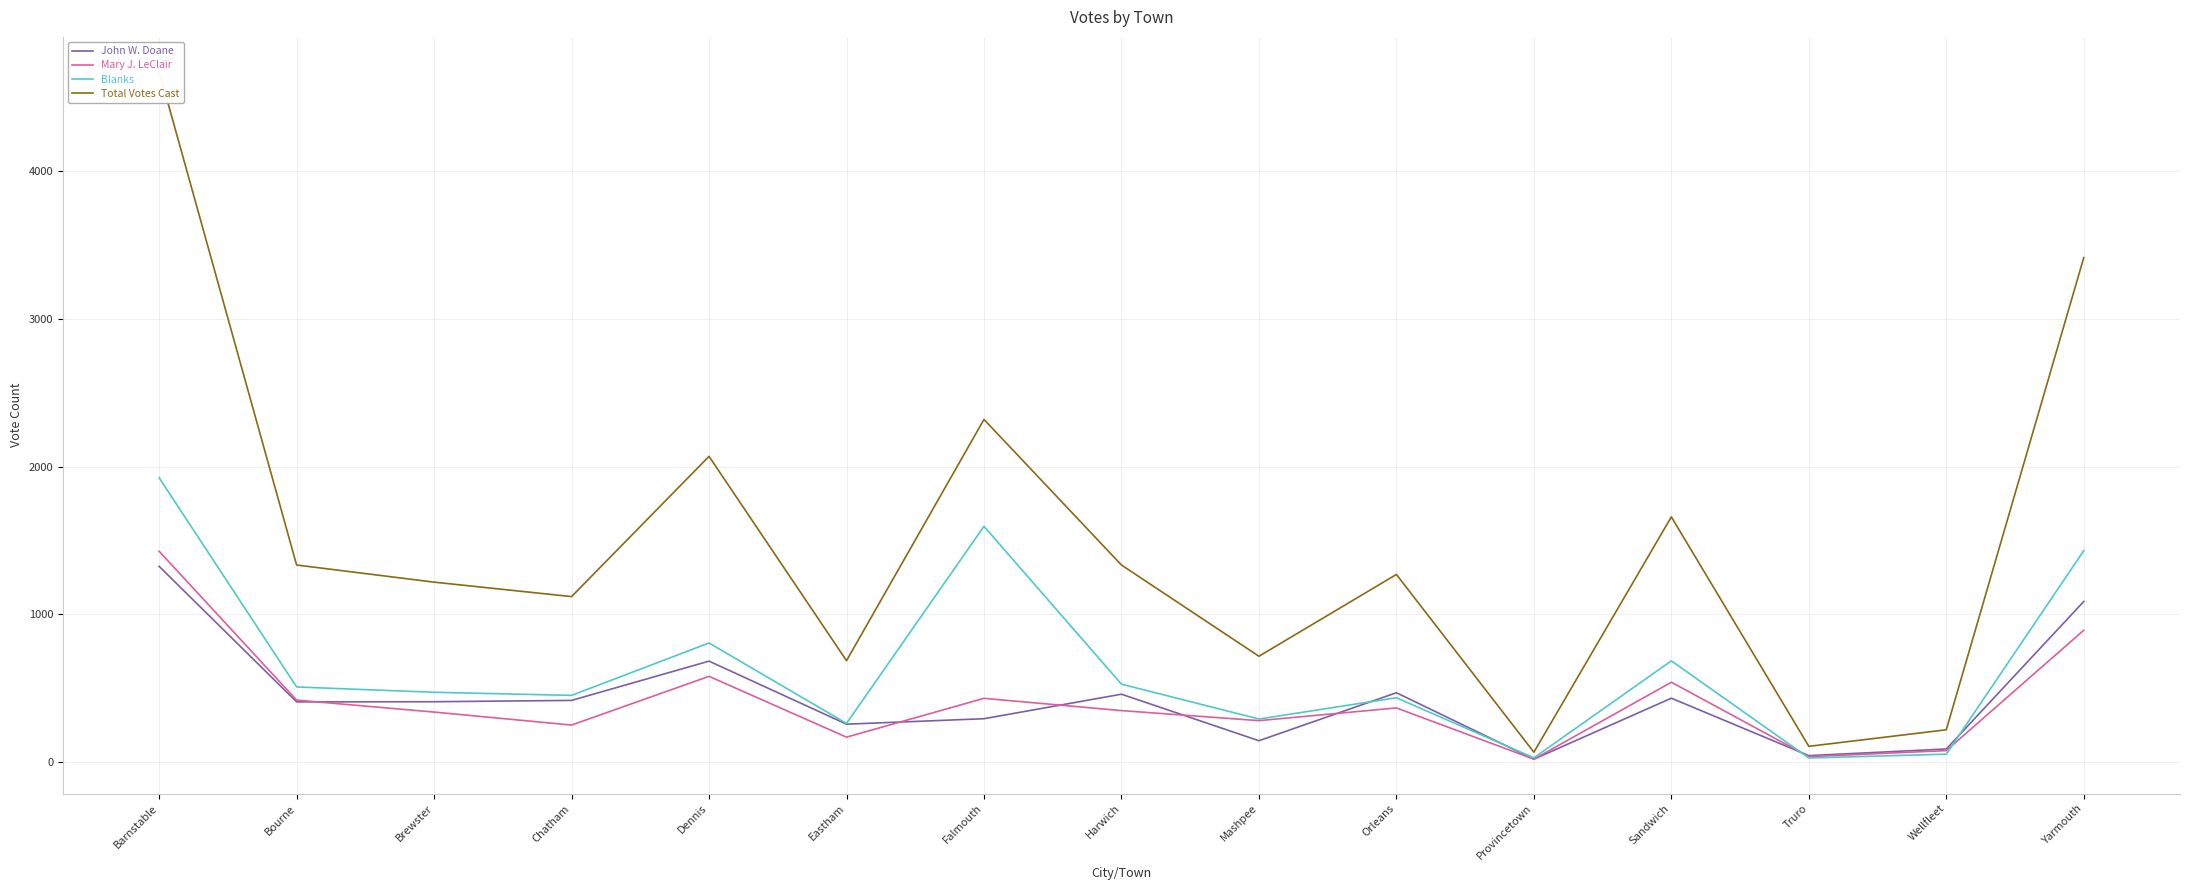

Is this an area chart (filled region under the line)?

No